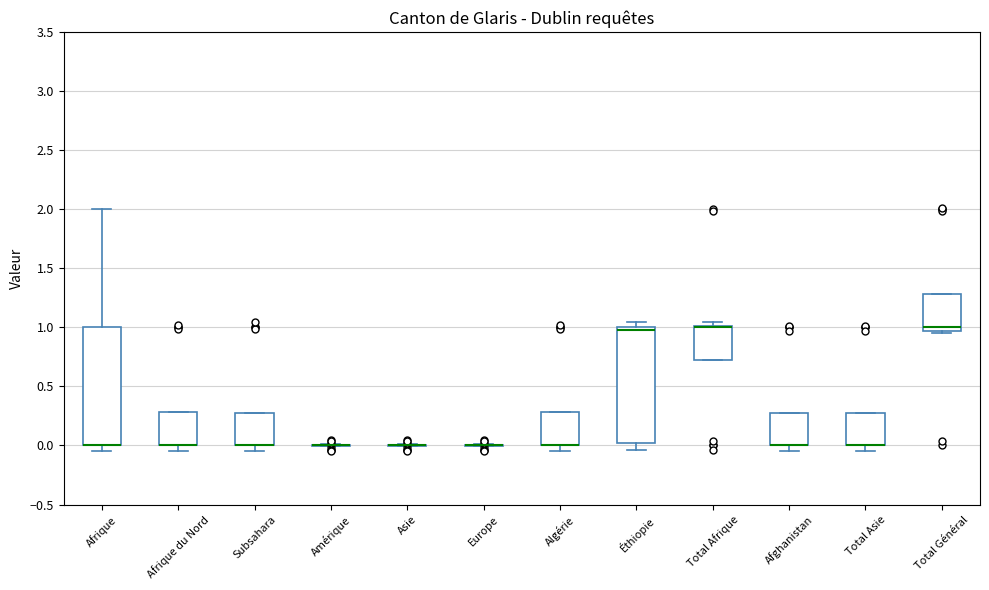

Reading left to right, read every box against the y-axis: the position of its median line, the range the box covers, and the ends of its whiskers. The values are not printed on the chart, so give them approximately, as read against the axis.

Afrique: median 0.00 (drawn on the box's lower edge), box 0.00 to 1.00, whiskers -0.05 to 2.00
Afrique du Nord: median 0.00 (drawn on the box's lower edge), box 0.00 to 0.30, whiskers -0.05 to 0.30
Subsahara: median 0.00 (drawn on the box's lower edge), box 0.00 to 0.25, whiskers -0.05 to 0.25
Amérique: box collapsed to a line at 0.00, whiskers 0.00 to 0.00
Asie: box collapsed to a line at 0.00, whiskers 0.00 to 0.00
Europe: box collapsed to a line at 0.00, whiskers 0.00 to 0.00
Algérie: median 0.00 (drawn on the box's lower edge), box 0.00 to 0.30, whiskers -0.05 to 0.30
Éthiopie: median 1.00 (just below the box's upper edge), box 0.00 to 1.00, whiskers -0.05 to 1.05
Total Afrique: median 1.00 (drawn on the box's upper edge), box 0.75 to 1.00, whiskers 0.75 to 1.05
Afghanistan: median 0.00 (drawn on the box's lower edge), box 0.00 to 0.30, whiskers -0.05 to 0.30
Total Asie: median 0.00 (drawn on the box's lower edge), box 0.00 to 0.30, whiskers -0.05 to 0.30
Total Général: median 1.00, box 0.95 to 1.30, whiskers 0.95 to 1.30